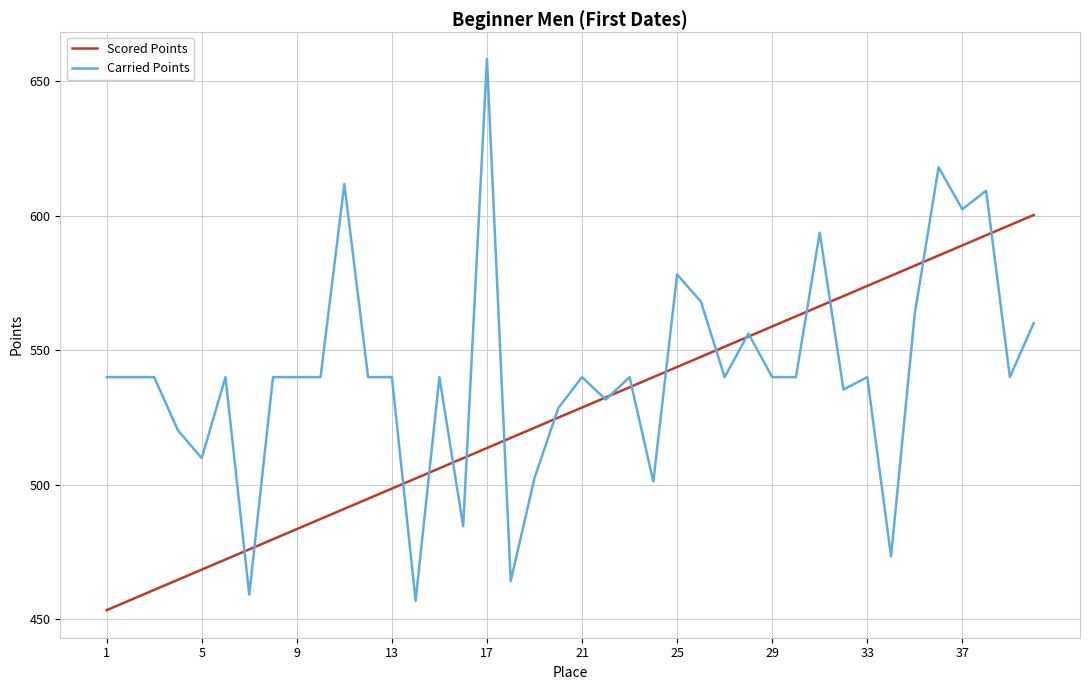

Rank the series by their average value, from lowest to highest.

Scored Points, Carried Points